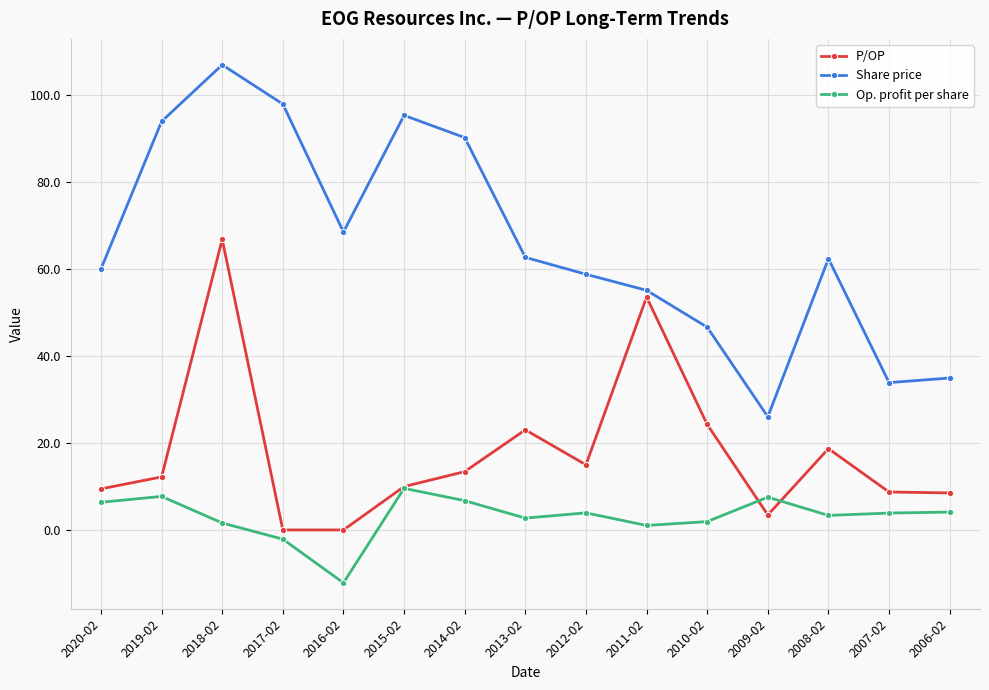

What is the total value across all series at 2012-02?

77.7